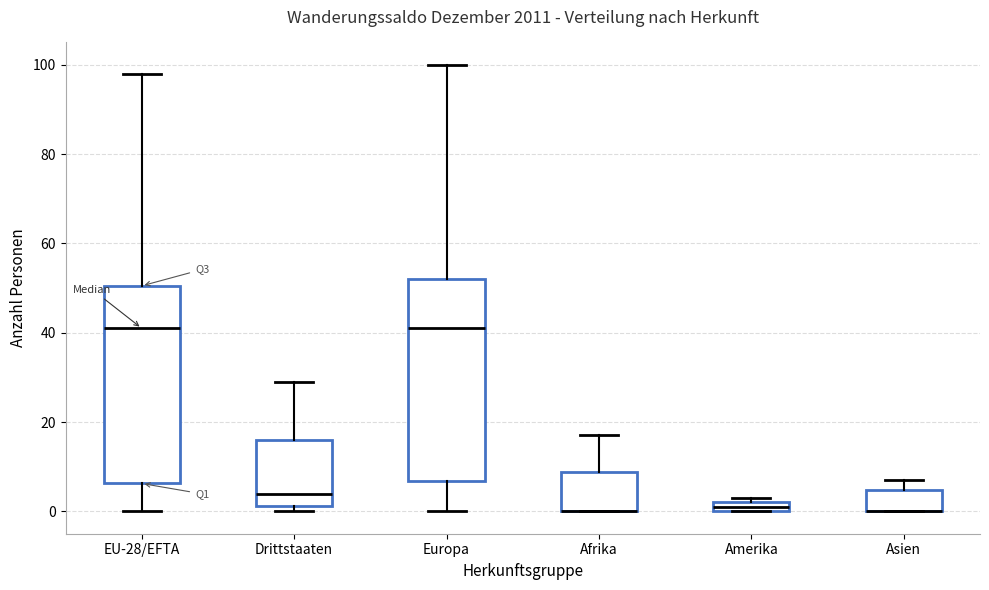

Where is the upper edge of the box for EU-28/EFTA on the y-axis? The values are not printed on the chart, so give them approximately, as read against the axis.

50